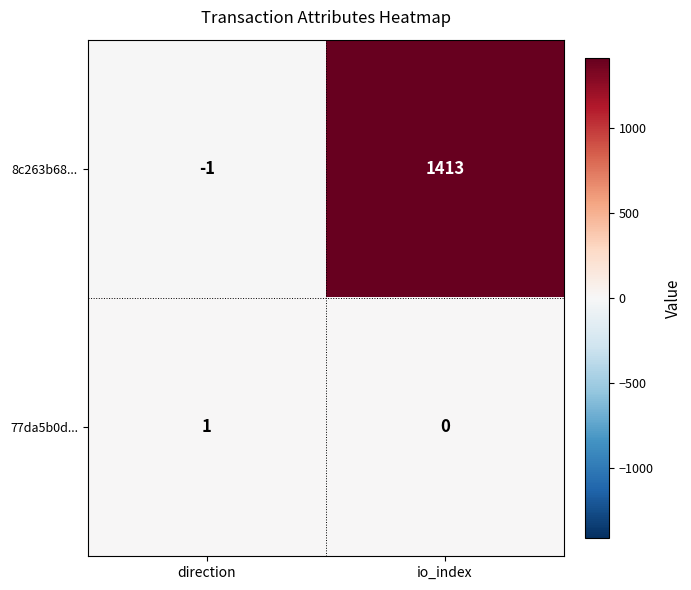

Rank the series by their average value, from lowest to highest.

77da5b0d..., 8c263b68...